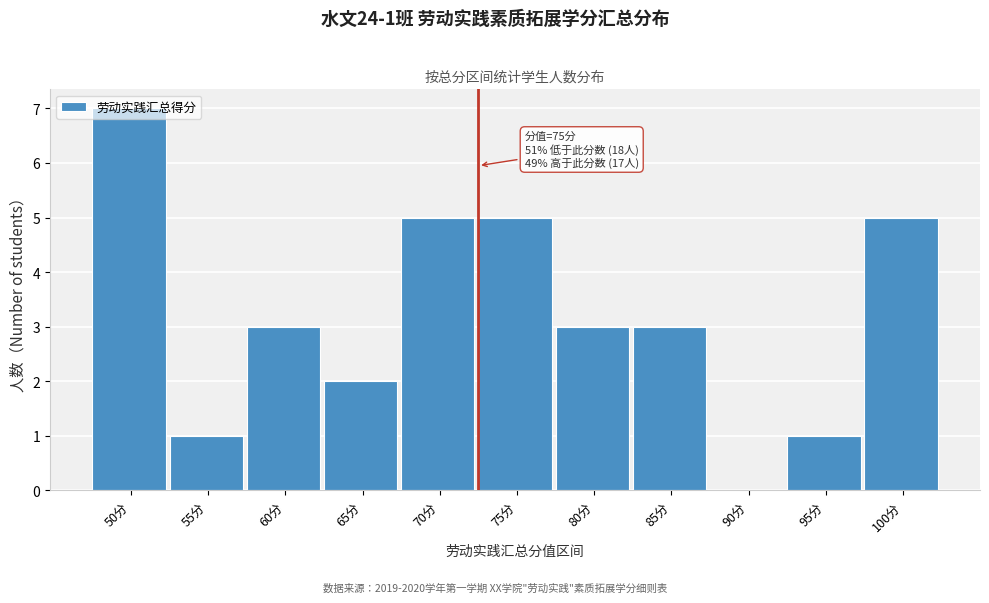

What is the sum of the values at 60分 and 100分?

8